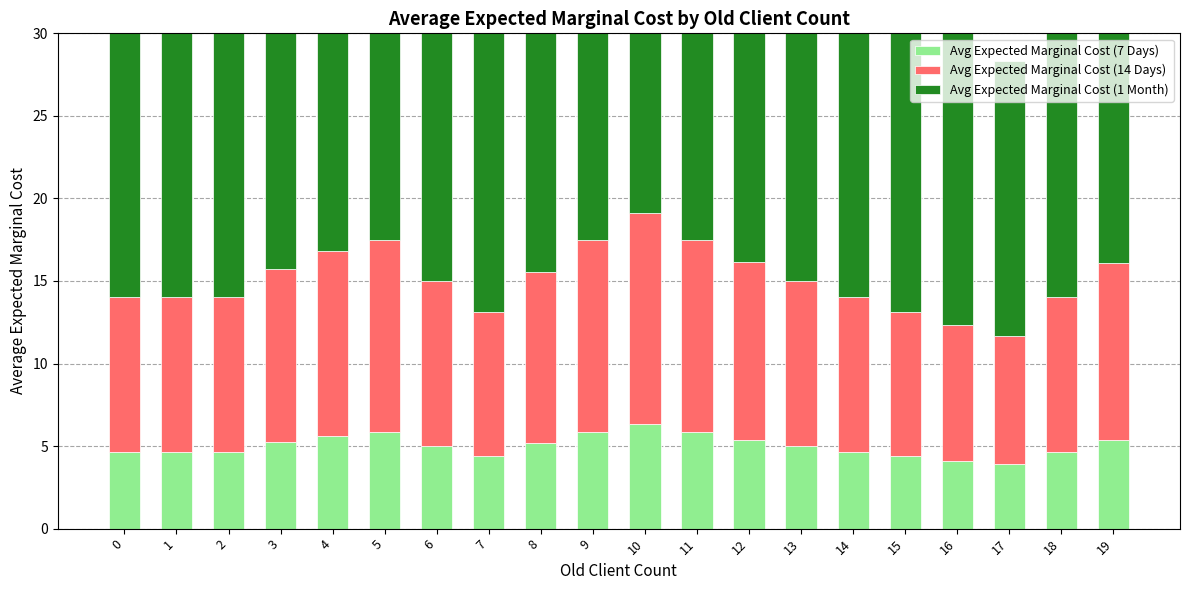

How many values in the Avg Expected Marginal Cost (1 Month) series are below 21?

9